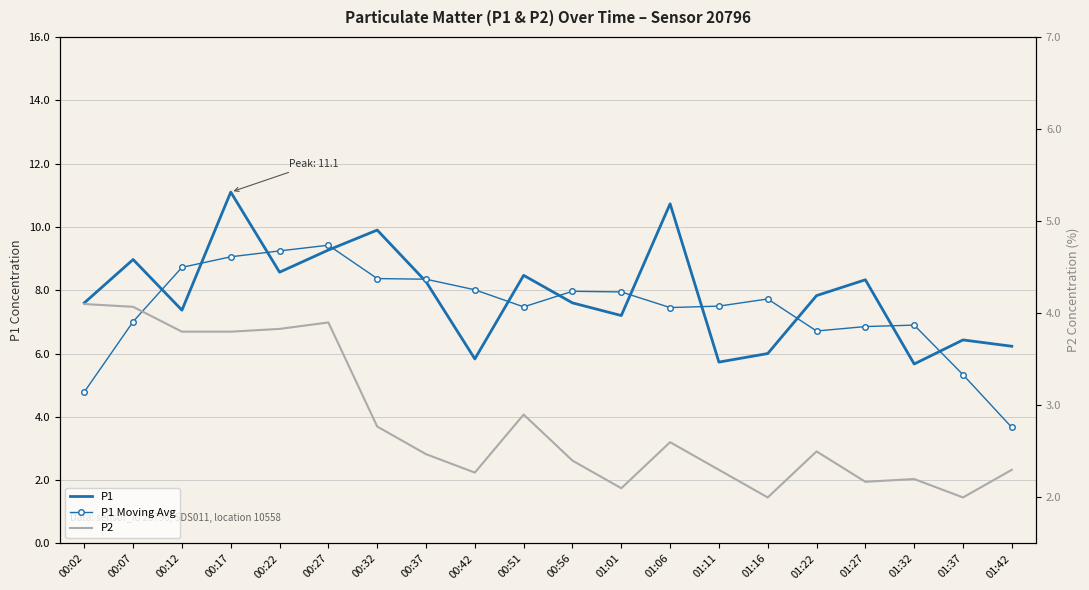

Reading left to right, list all the values displayed in this chart.

P1: 7.6	9.0	7.4	11.1	8.6	9.3	9.9	8.3	5.8	8.5	7.6	7.2	10.7	5.7	6.0	7.8	8.3	5.7	6.4	6.2
P1 Moving Avg: 4.8	7.0	8.7	9.1	9.2	9.4	8.4	8.3	8.0	7.5	8.0	7.9	7.5	7.5	7.7	6.7	6.9	6.9	5.3	3.7
P2: 4.1	4.1	3.8	3.8	3.8	3.9	2.8	2.5	2.3	2.9	2.4	2.1	2.6	2.3	2.0	2.5	2.2	2.2	2.0	2.3